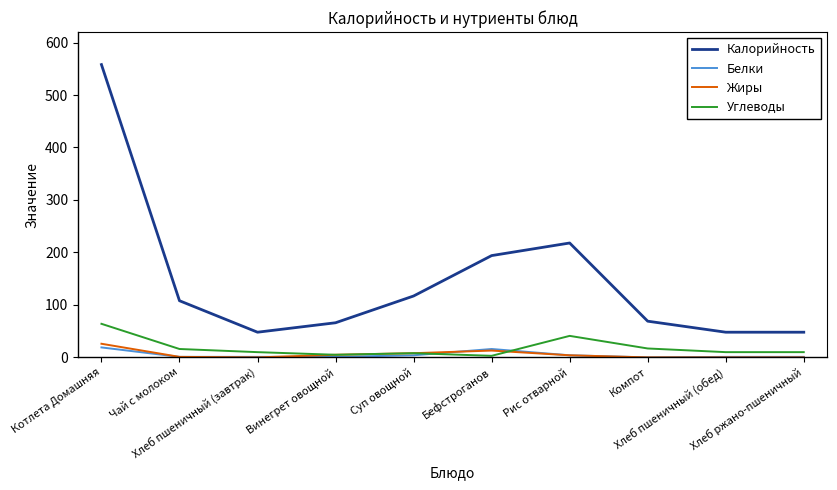

Between Хлеб пшеничный (завтрак) and Компот, which series saw the biggest shift?

Калорийность